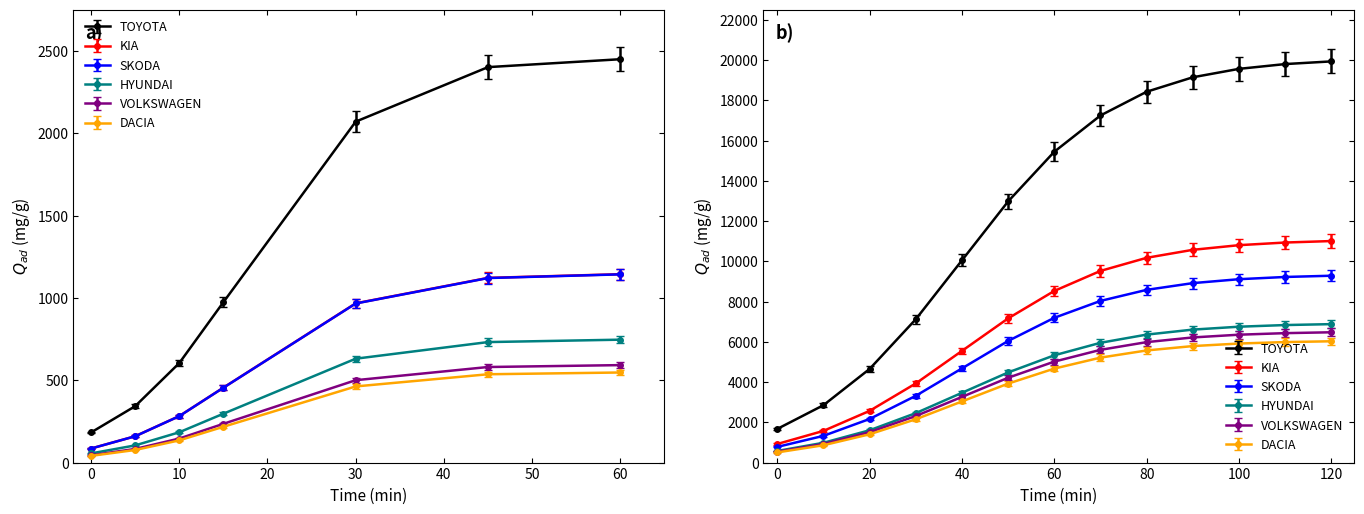

What is the difference between the second highest and minimum values in the KIA series?

9950